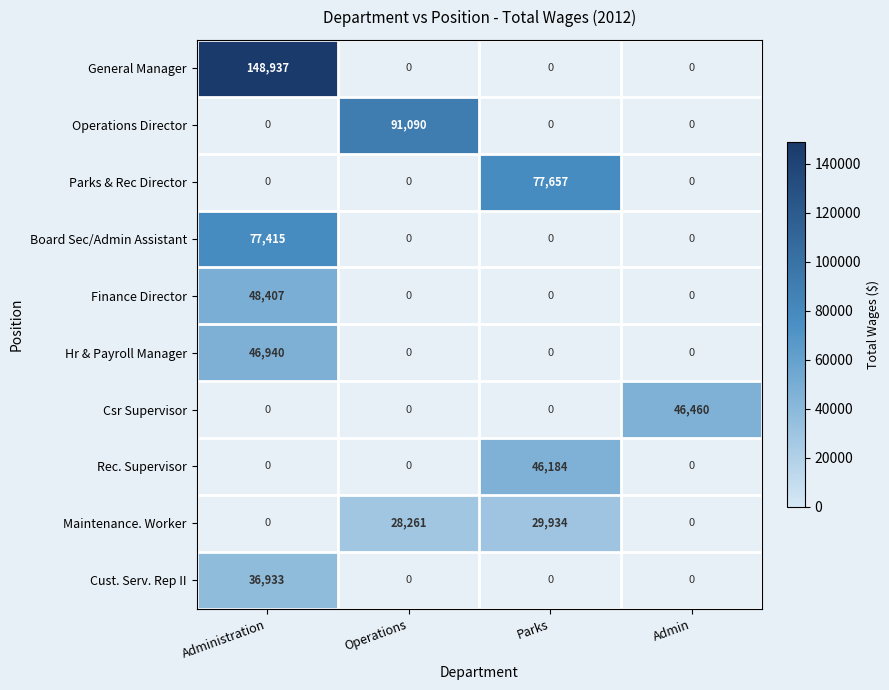

What is the sum of all Hr & Payroll Manager values?

46940